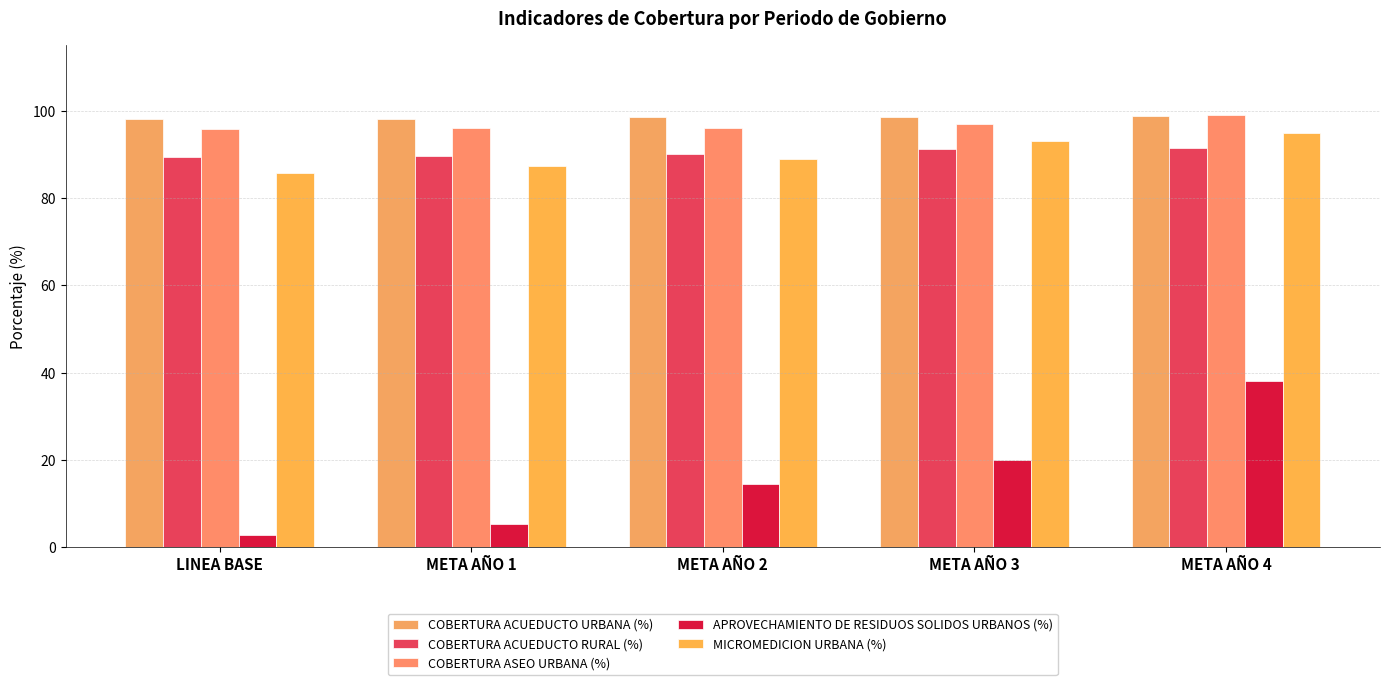

What is the difference between the second highest and minimum values in the MICROMEDICION URBANA (%) series?

7.3